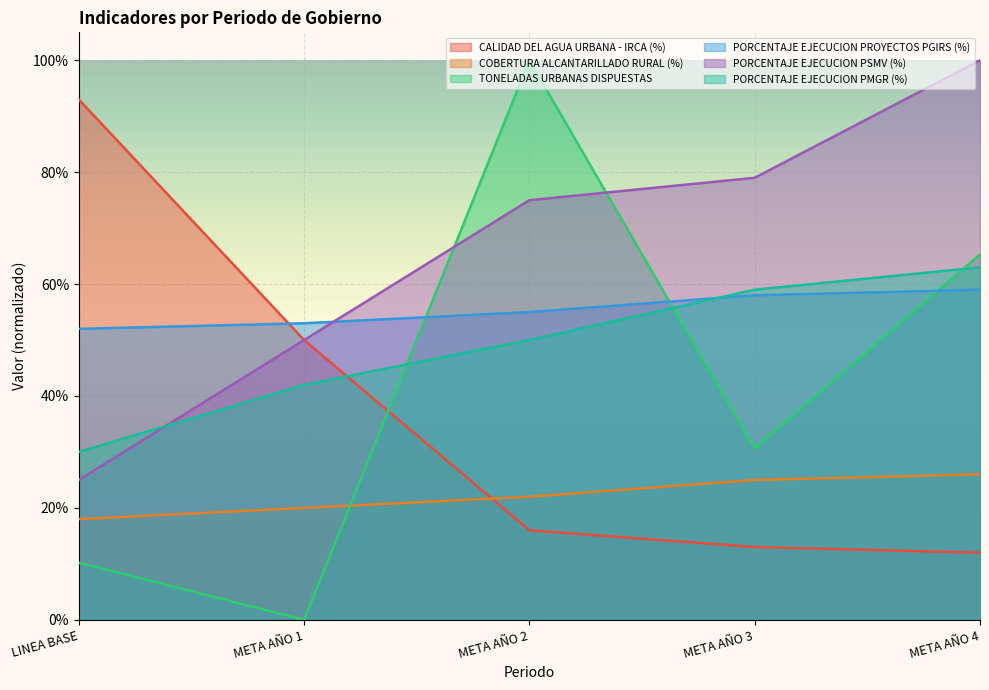

What are all the series names shown in the legend?

CALIDAD DEL AGUA URBANA - IRCA (%), COBERTURA ALCANTARILLADO RURAL (%), TONELADAS URBANAS DISPUESTAS, PORCENTAJE EJECUCION PROYECTOS PGIRS (%), PORCENTAJE EJECUCION PSMV (%), PORCENTAJE EJECUCION PMGR (%)